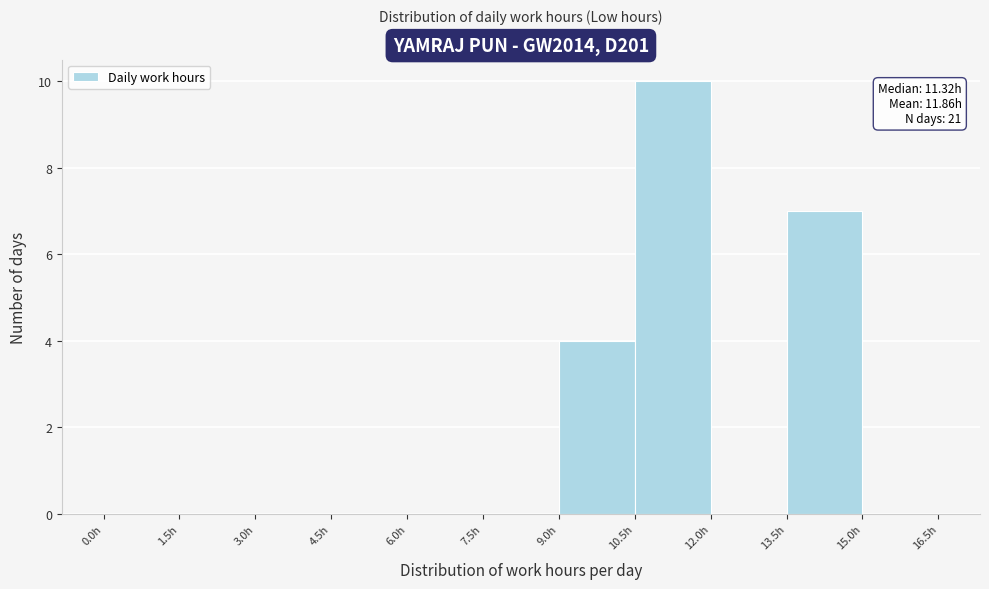

Which range on the x-axis has the tallest bar?

10.5 to 12.0